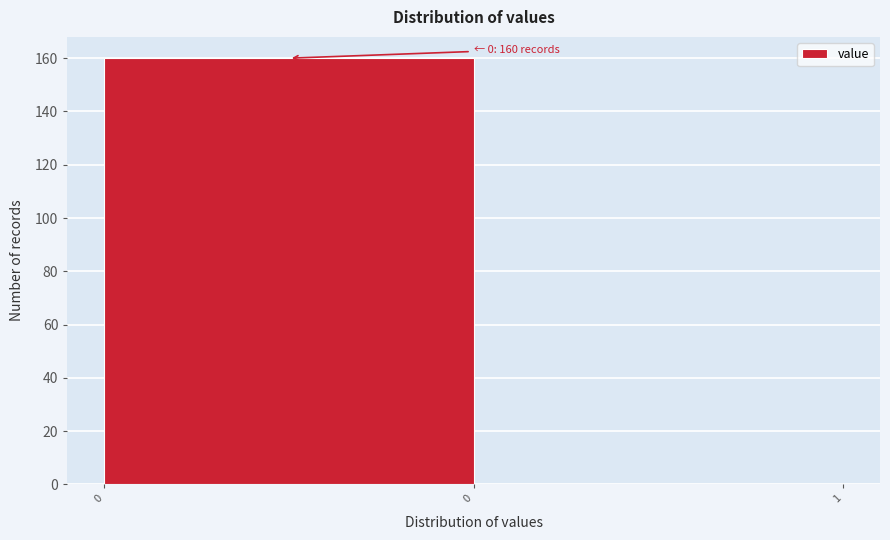

How many positive values are there?

1